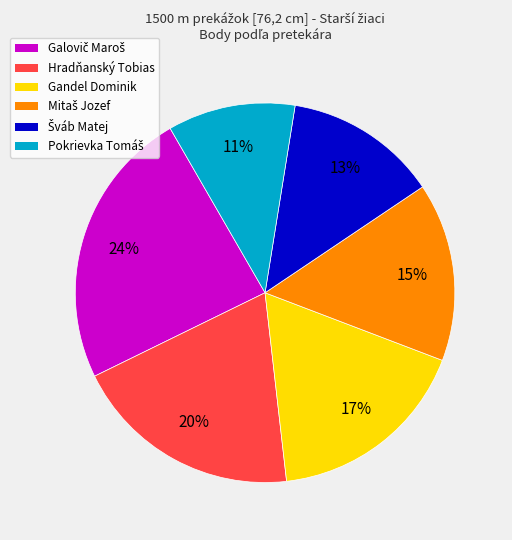

Between Hradňanský Tobias and Gandel Dominik, which is larger?

Hradňanský Tobias